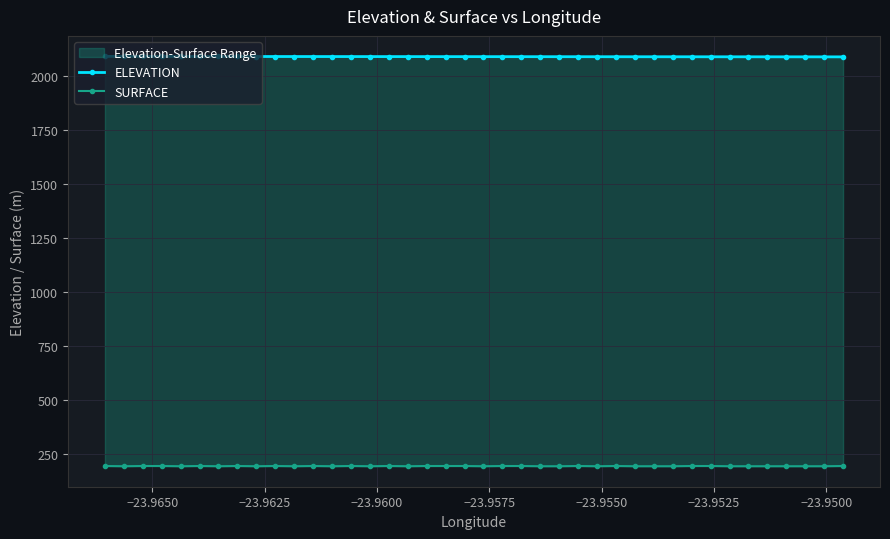

Which series has the largest total across all categories?

ELEVATION